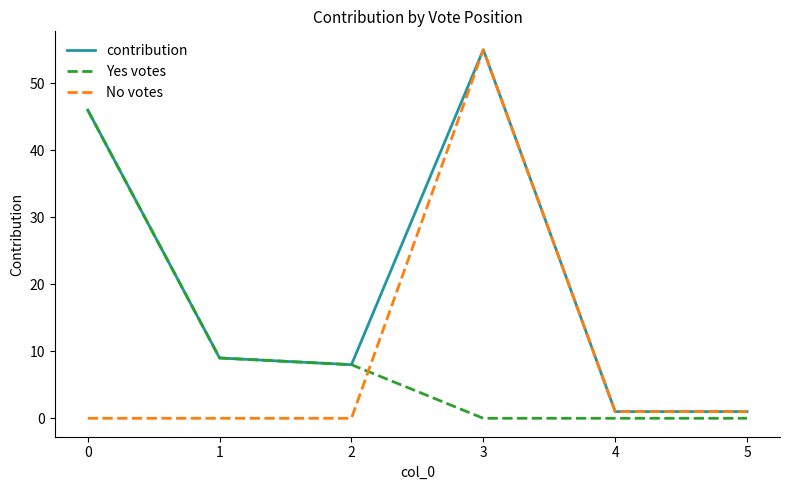

Is it true that contribution equals 34 at 3?

False